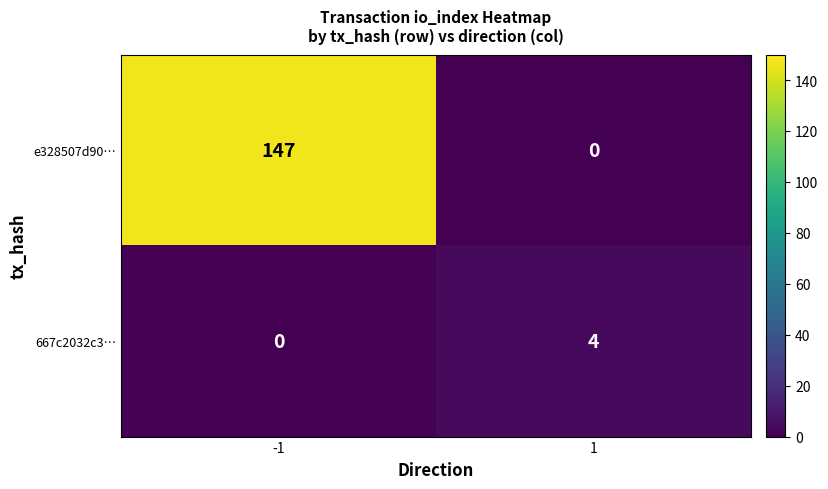

Which series changed the most between -1 and 1?

e328507d90…